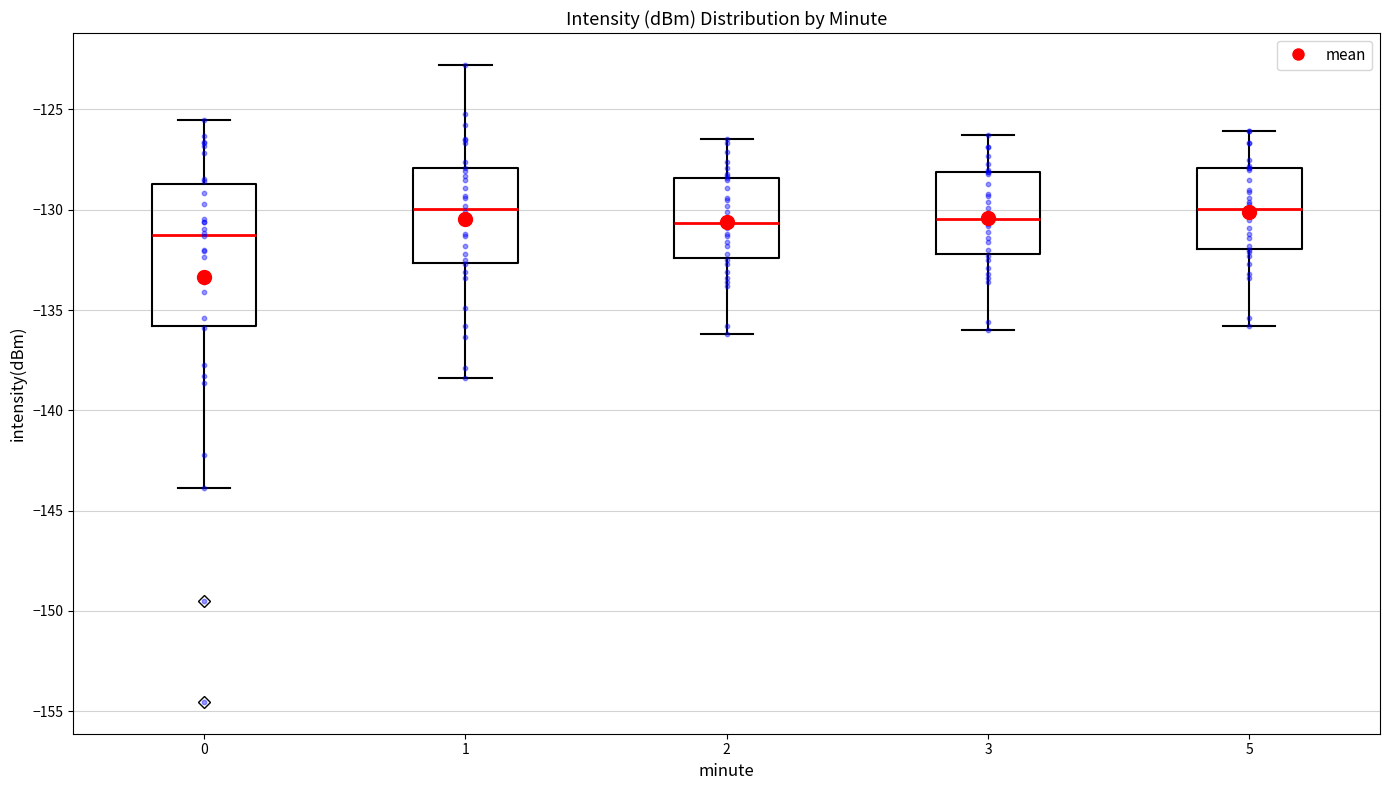

Comparing the boxes themselves (not the whiskers), which one is the tallest?

0